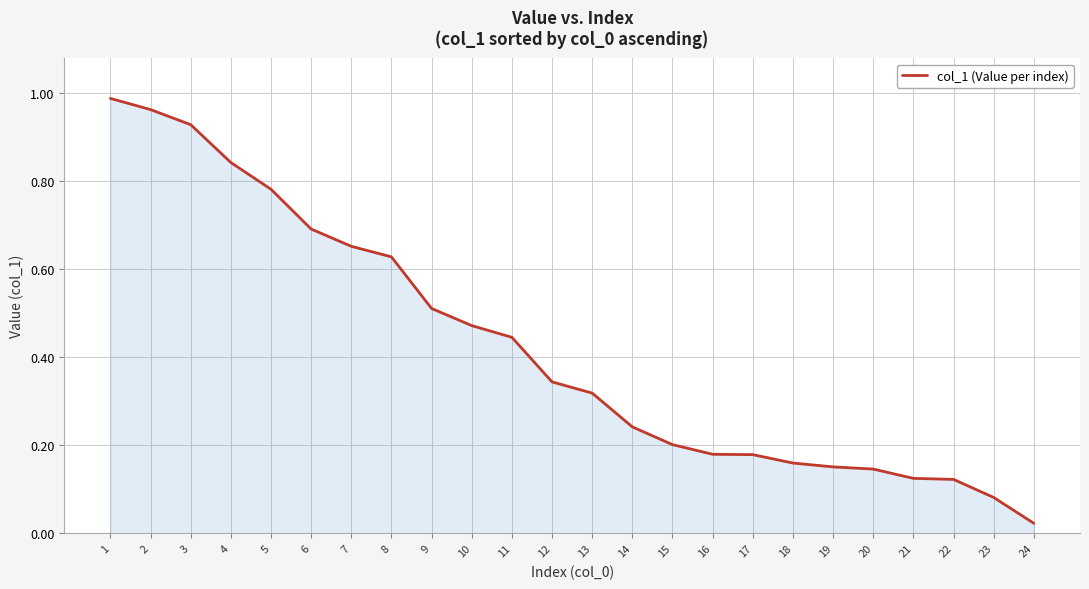

Which has a higher value, 13 or 8?

8